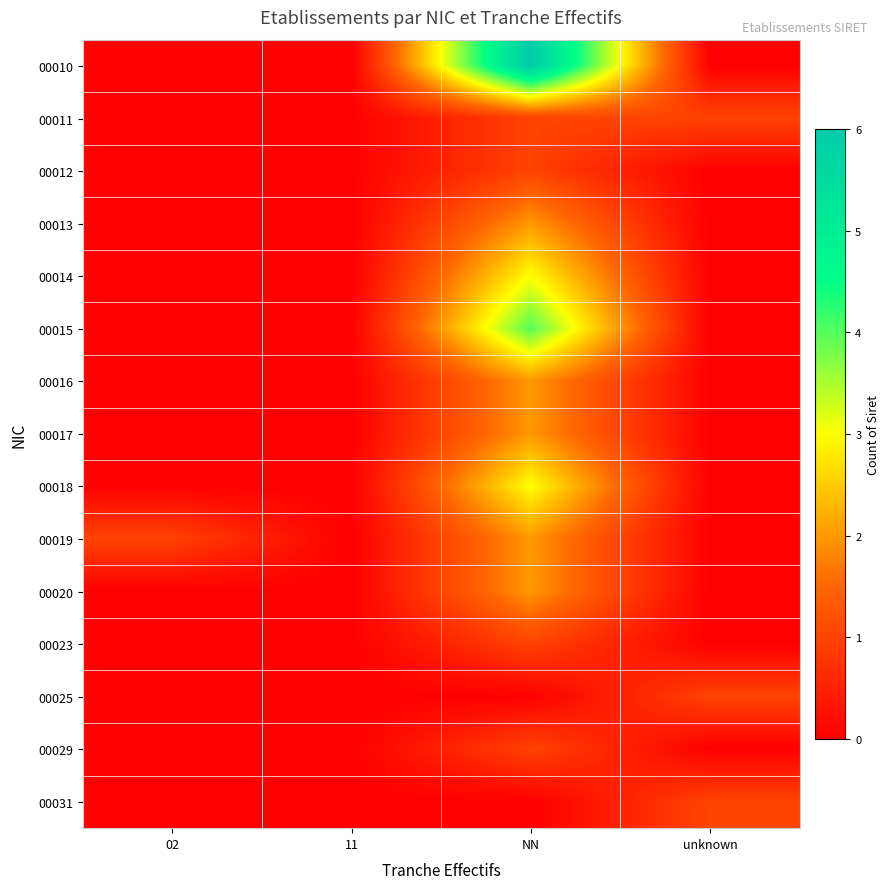

Reading left to right, what are all the values shown in this chart?

00010: 02=0	11=0	NN=6	unknown=0
00011: 02=0	11=0	NN=1	unknown=1
00012: 02=0	11=0	NN=1	unknown=0
00013: 02=0	11=0	NN=2	unknown=0
00014: 02=0	11=0	NN=3	unknown=0
00015: 02=0	11=0	NN=4	unknown=0
00016: 02=0	11=0	NN=2	unknown=0
00017: 02=0	11=0	NN=2	unknown=0
00018: 02=0	11=0	NN=3	unknown=0
00019: 02=1	11=0	NN=2	unknown=0
00020: 02=0	11=0	NN=2	unknown=0
00023: 02=0	11=0	NN=1	unknown=0
00025: 02=0	11=0	NN=0	unknown=1
00029: 02=0	11=0	NN=1	unknown=0
00031: 02=0	11=0	NN=0	unknown=1